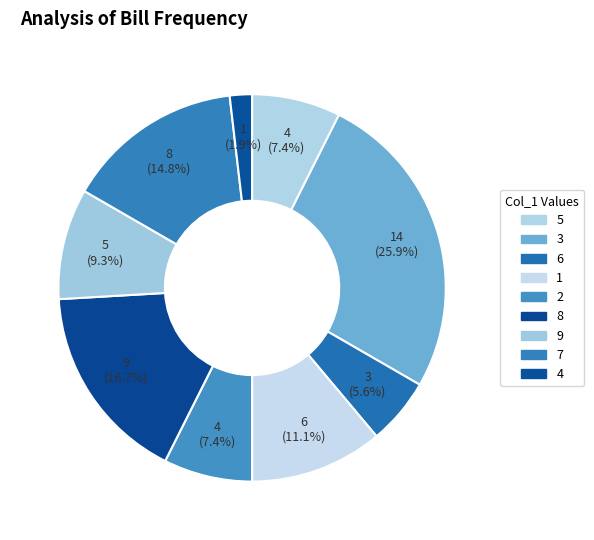

To the nearest percent, what is the average slice percentage?

11%